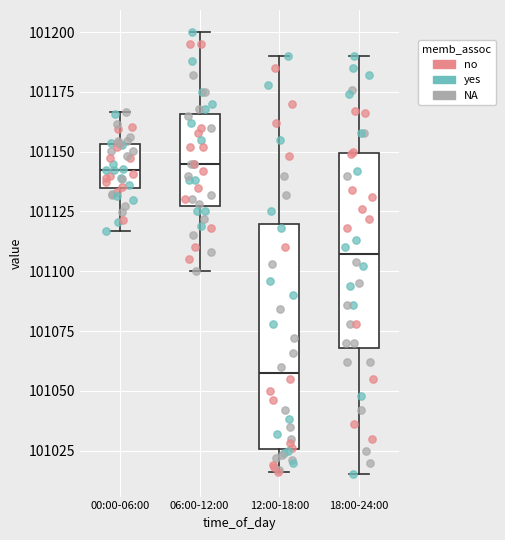

Reading left to right, read every box against the y-axis: the position of its median line, the range the box covers, and the ends of its whiskers. The values are not printed on the chart, so give them approximately, as read against the axis.

00:00-06:00: median 101145, box 101135 to 101155, whiskers 101115 to 101165
06:00-12:00: median 101145, box 101125 to 101165, whiskers 101100 to 101200
12:00-18:00: median 101060, box 101025 to 101120, whiskers 101015 to 101190
18:00-24:00: median 101105, box 101070 to 101150, whiskers 101015 to 101190